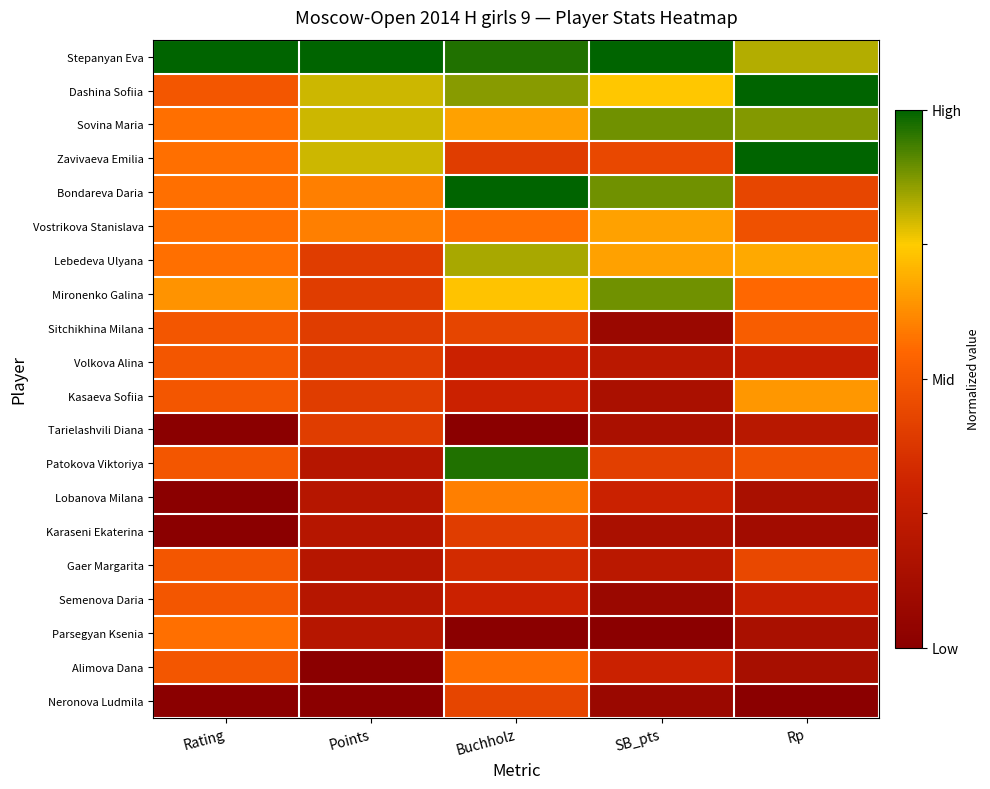

Reading left to right, what are all the values shown in this chart?

Stepanyan Eva: Rating=1.0	Points=1.0	Buchholz=1.0	SB_pts=1.0	Rp=0.8
Dashina Sofiia: Rating=0.5	Points=0.8	Buchholz=0.9	SB_pts=0.7	Rp=1.0
Sovina Maria: Rating=0.6	Points=0.8	Buchholz=0.7	SB_pts=0.9	Rp=0.9
Zavivaeva Emilia: Rating=0.6	Points=0.8	Buchholz=0.4	SB_pts=0.4	Rp=1.0
Bondareva Daria: Rating=0.6	Points=0.6	Buchholz=1.0	SB_pts=0.9	Rp=0.4
Vostrikova Stanislava: Rating=0.6	Points=0.6	Buchholz=0.6	SB_pts=0.7	Rp=0.5
Lebedeva Ulyana: Rating=0.6	Points=0.4	Buchholz=0.8	SB_pts=0.7	Rp=0.7
Mironenko Galina: Rating=0.6	Points=0.4	Buchholz=0.7	SB_pts=0.9	Rp=0.6
Sitchikhina Milana: Rating=0.5	Points=0.4	Buchholz=0.4	SB_pts=0.1	Rp=0.5
Volkova Alina: Rating=0.5	Points=0.4	Buchholz=0.3	SB_pts=0.2	Rp=0.3
Kasaeva Sofiia: Rating=0.5	Points=0.4	Buchholz=0.3	SB_pts=0.1	Rp=0.6
Tarielashvili Diana: Rating=0.0	Points=0.4	Buchholz=0.0	SB_pts=0.1	Rp=0.2
Patokova Viktoriya: Rating=0.5	Points=0.2	Buchholz=1.0	SB_pts=0.4	Rp=0.5
Lobanova Milana: Rating=0.0	Points=0.2	Buchholz=0.6	SB_pts=0.3	Rp=0.1
Karaseni Ekaterina: Rating=0.0	Points=0.2	Buchholz=0.4	SB_pts=0.1	Rp=0.1
Gaer Margarita: Rating=0.5	Points=0.2	Buchholz=0.3	SB_pts=0.2	Rp=0.4
Semenova Daria: Rating=0.5	Points=0.2	Buchholz=0.3	SB_pts=0.1	Rp=0.3
Parsegyan Ksenia: Rating=0.6	Points=0.2	Buchholz=0.0	SB_pts=0.0	Rp=0.1
Alimova Dana: Rating=0.5	Points=0.0	Buchholz=0.6	SB_pts=0.3	Rp=0.1
Neronova Ludmila: Rating=0.0	Points=0.0	Buchholz=0.4	SB_pts=0.1	Rp=0.0